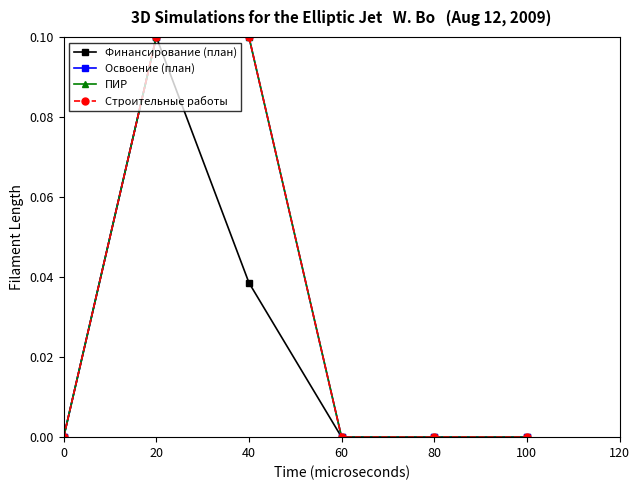

Is this an area chart (filled region under the line)?

No